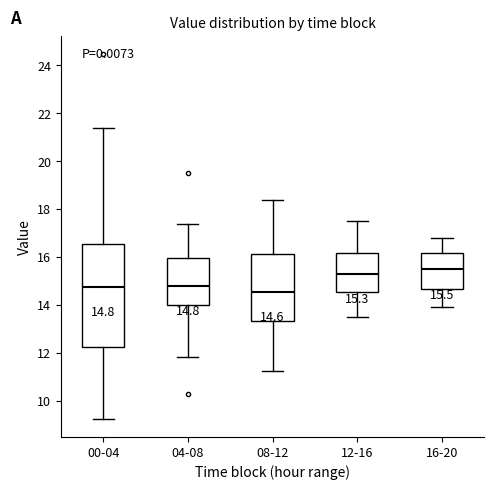

Comparing the boxes themselves (not the whiskers), which one is the tallest?

00-04